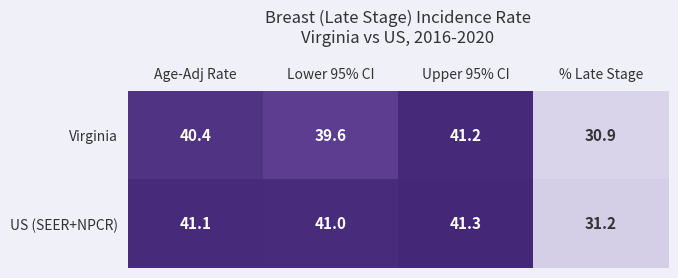

Count the number of categories in the chart.

4